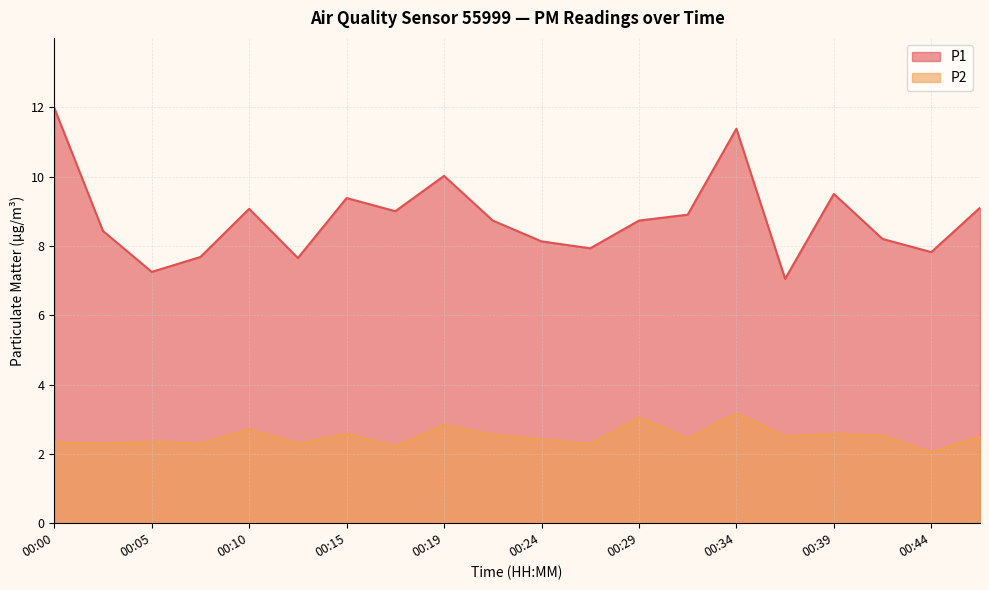

Where does the P1 series first go above 8?

00:00